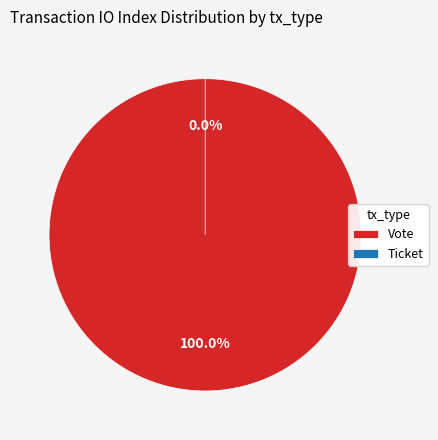

What is the largest slice in the pie chart?

Vote